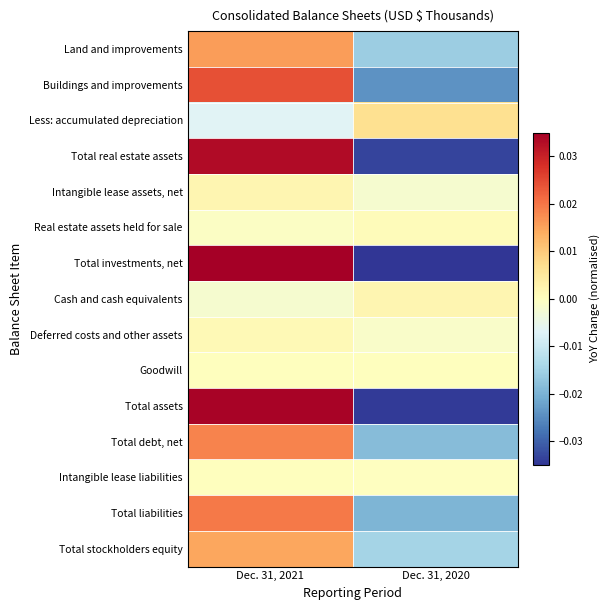

Reading left to right, what are all the values shown in this chart?

Land and improvements: Dec. 31, 2021=0.0	Dec. 31, 2020=-0.0
Buildings and improvements: Dec. 31, 2021=0.0	Dec. 31, 2020=-0.0
Less: accumulated depreciation: Dec. 31, 2021=-0.0	Dec. 31, 2020=0.0
Total real estate assets: Dec. 31, 2021=0.0	Dec. 31, 2020=-0.0
Intangible lease assets, net: Dec. 31, 2021=0.0	Dec. 31, 2020=-0.0
Real estate assets held for sale: Dec. 31, 2021=-0.0	Dec. 31, 2020=0.0
Total investments, net: Dec. 31, 2021=0.0	Dec. 31, 2020=-0.0
Cash and cash equivalents: Dec. 31, 2021=-0.0	Dec. 31, 2020=0.0
Deferred costs and other assets: Dec. 31, 2021=0.0	Dec. 31, 2020=-0.0
Goodwill: Dec. 31, 2021=0.0	Dec. 31, 2020=-0.0
Total assets: Dec. 31, 2021=0.0	Dec. 31, 2020=-0.0
Total debt, net: Dec. 31, 2021=0.0	Dec. 31, 2020=-0.0
Intangible lease liabilities: Dec. 31, 2021=0.0	Dec. 31, 2020=-0.0
Total liabilities: Dec. 31, 2021=0.0	Dec. 31, 2020=-0.0
Total stockholders equity: Dec. 31, 2021=0.0	Dec. 31, 2020=-0.0